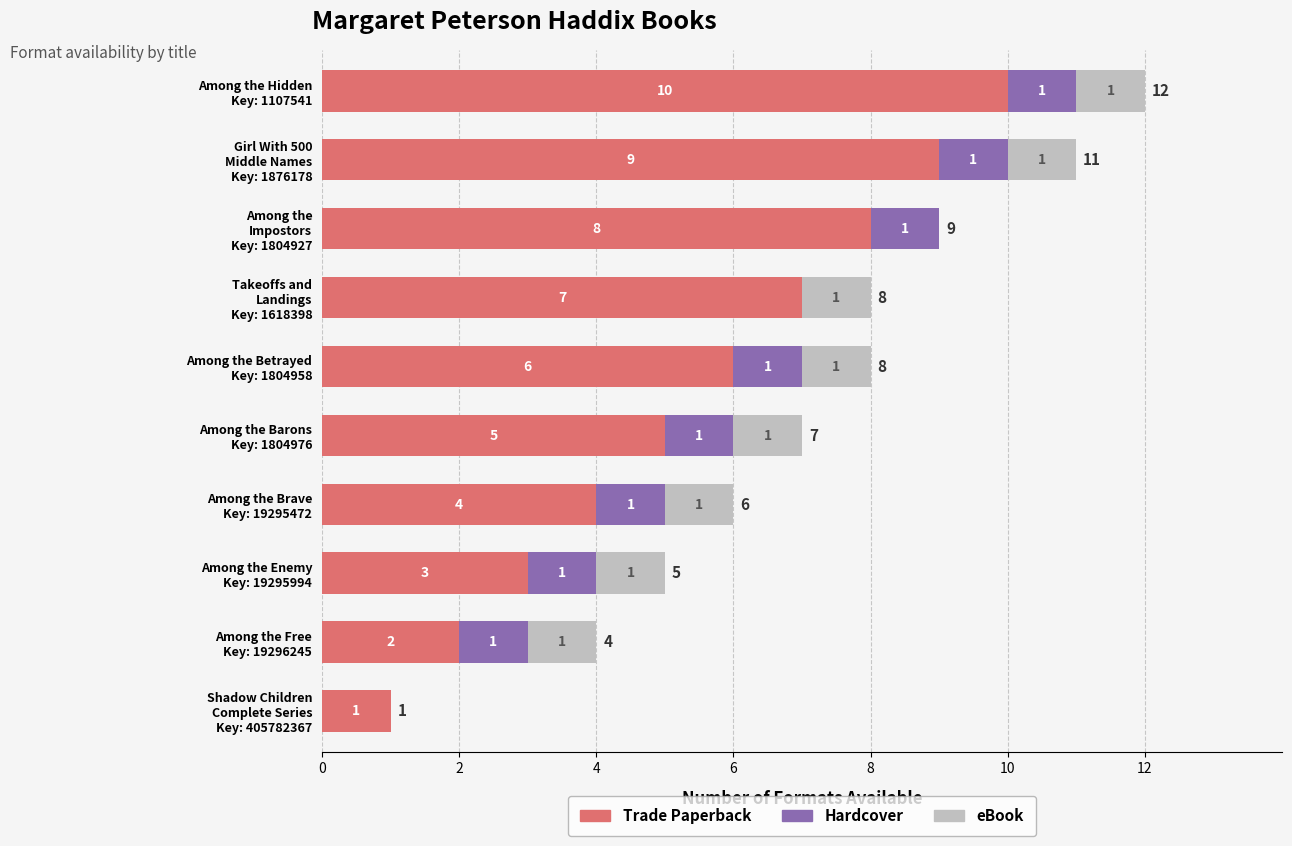

What is the maximum value for Trade Paperback?

10